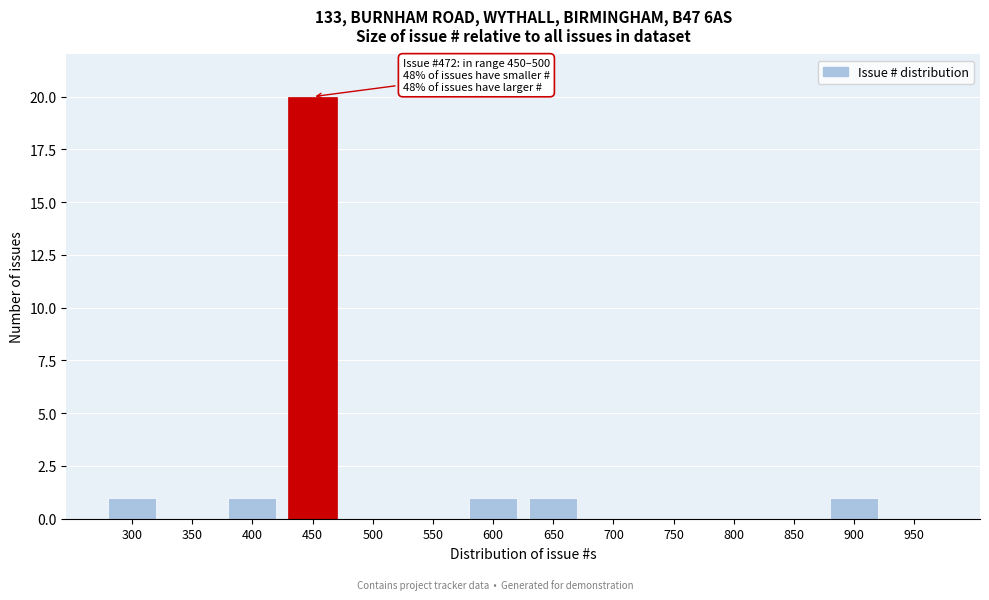

Reading left to right, what are all the values shown in this chart?

300=1	350=0	400=1	450=20	500=0	550=0	600=1	650=1	700=0	750=0	800=0	850=0	900=1	950=0